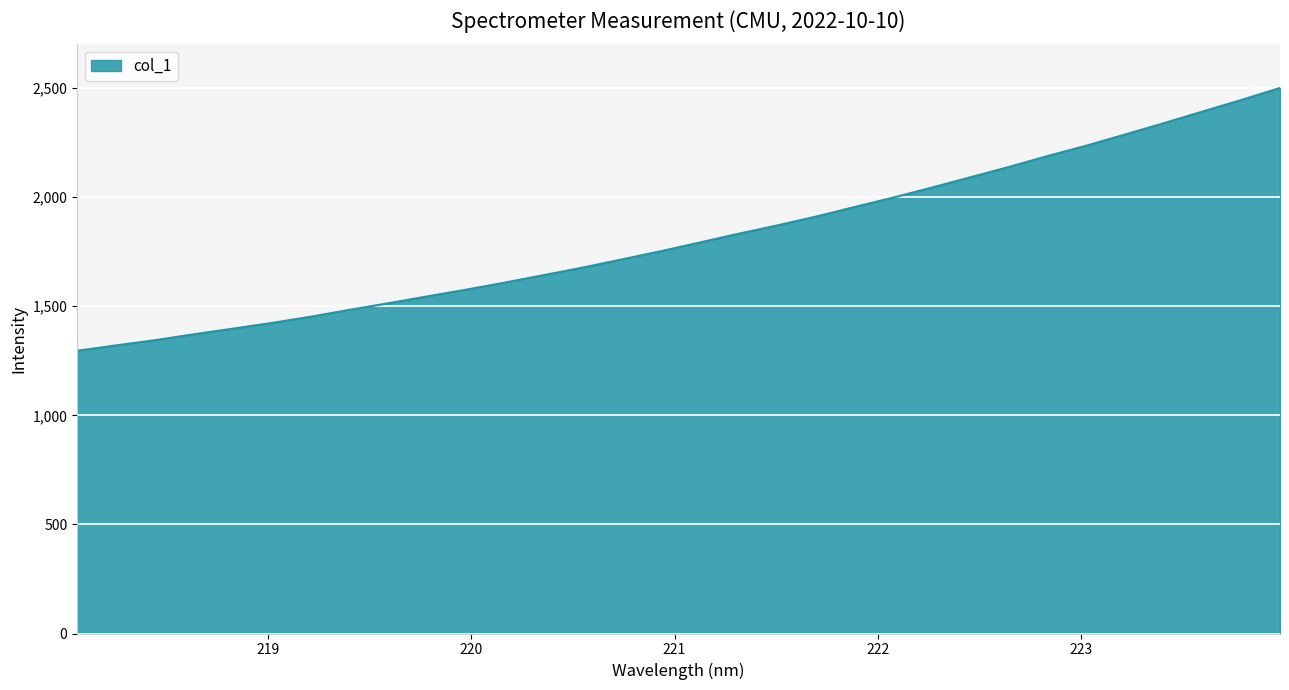

What is the maximum value shown in the chart?

2500.8